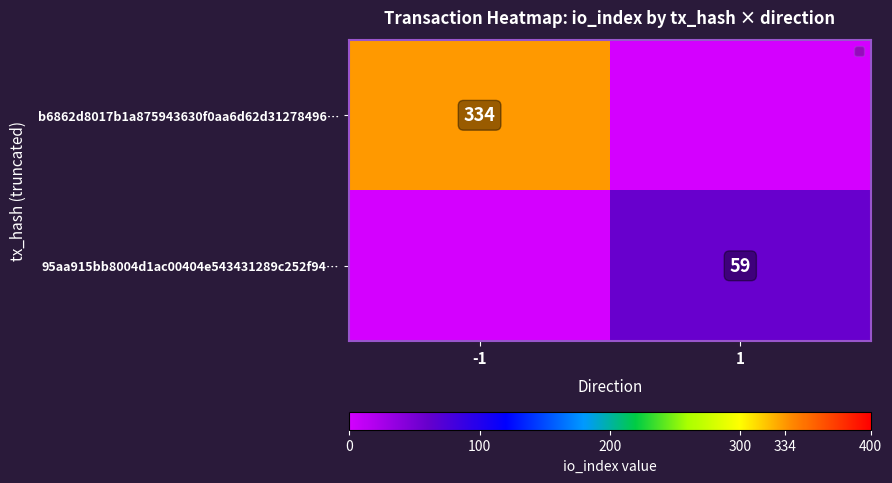

Is it true that b6862d8017b1a875943630f0aa6d62d31278496… equals 334 at -1?

True